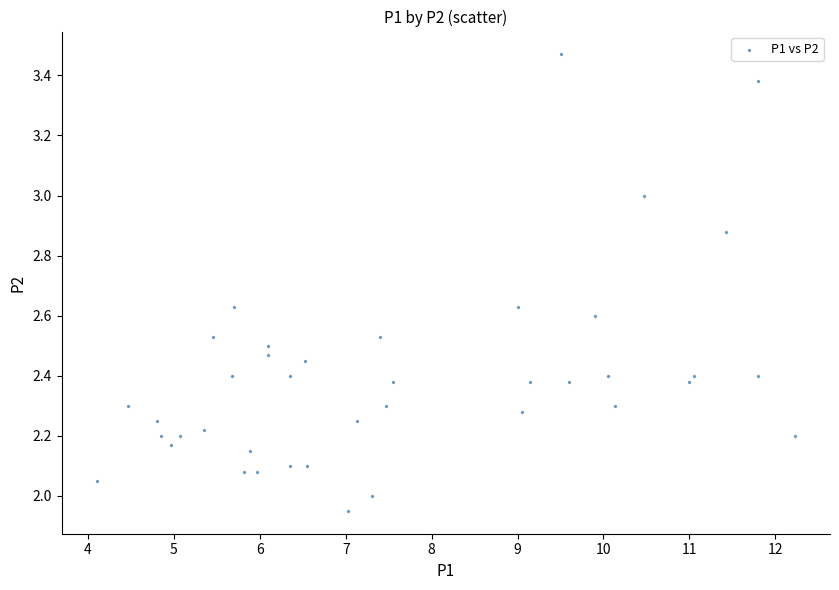

What is the range of Y values (max minus min)?

1.5